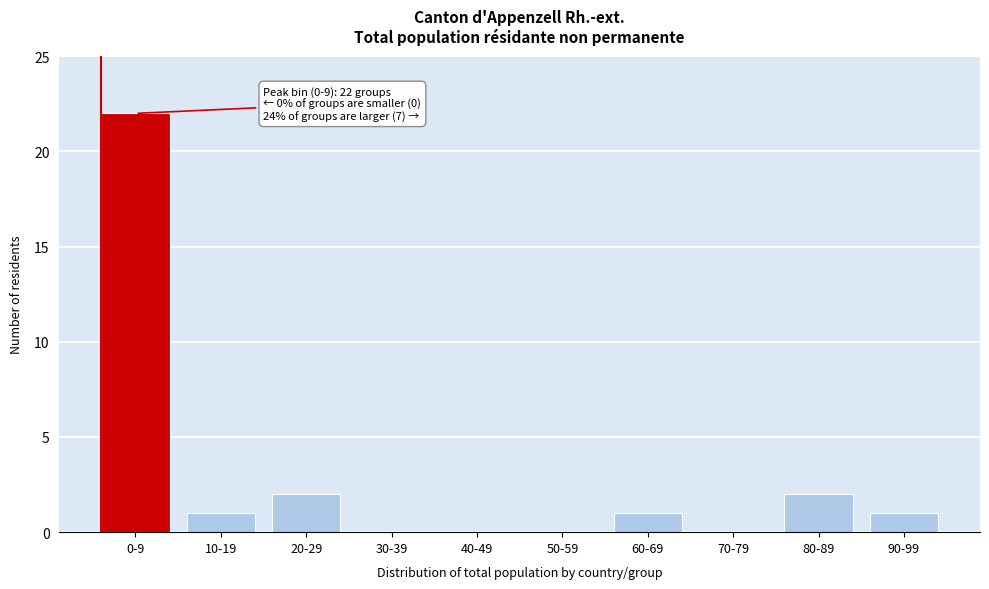

Reading left to right, list all the values displayed in this chart.

0-9=22	10-19=1	20-29=2	30-39=0	40-49=0	50-59=0	60-69=1	70-79=0	80-89=2	90-99=1